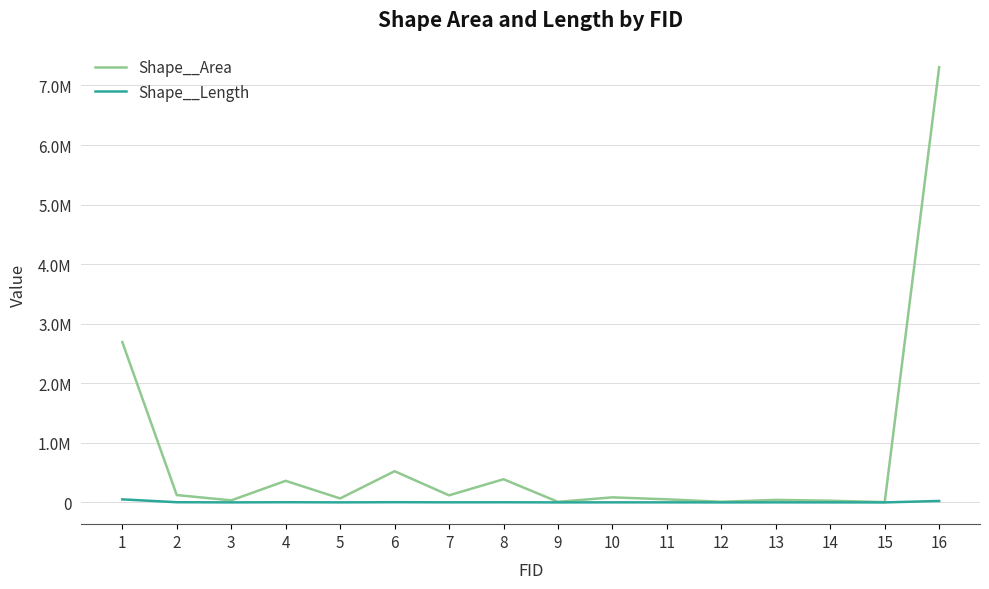

At which category is the sum across all series the highest?

16